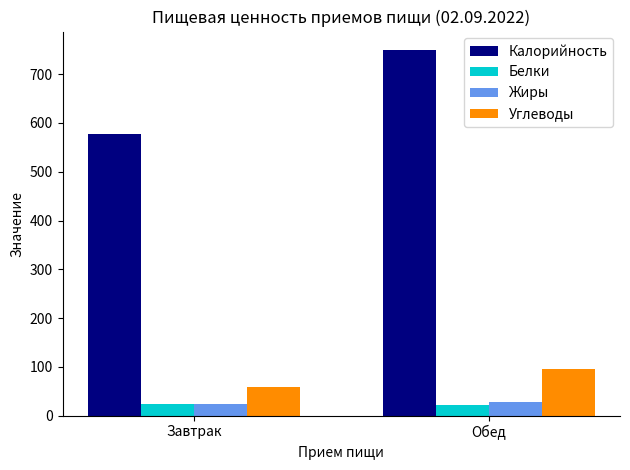

Which series changed the most between Завтрак and Обед?

Калорийность